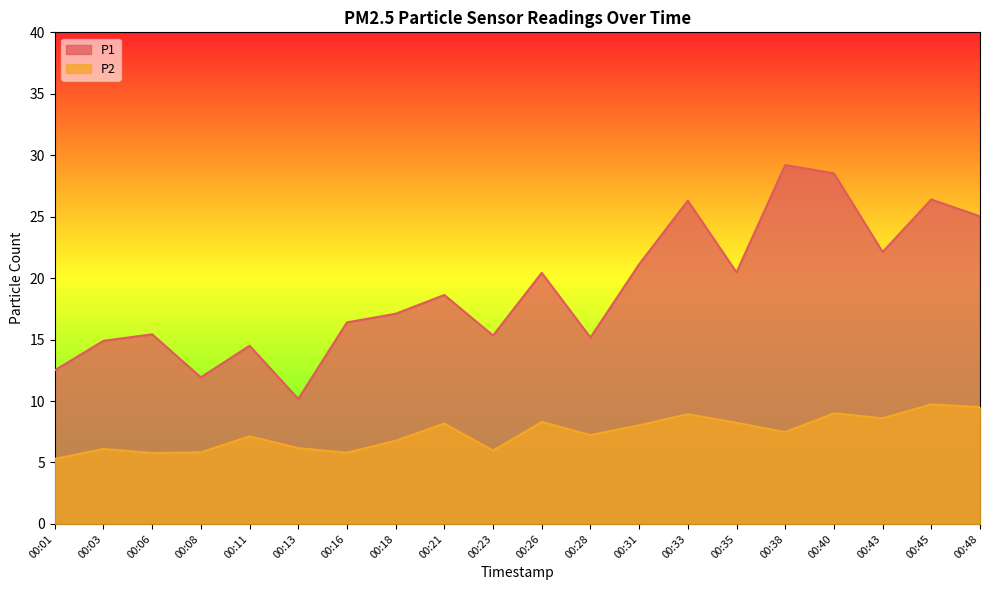

What is the value of the P1 point at the 17th from the left?

28.5